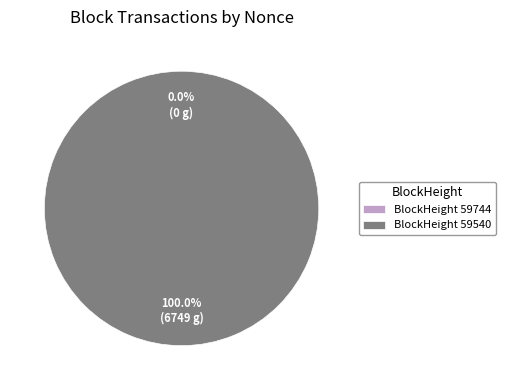

To the nearest percent, what is the average slice percentage?

50%